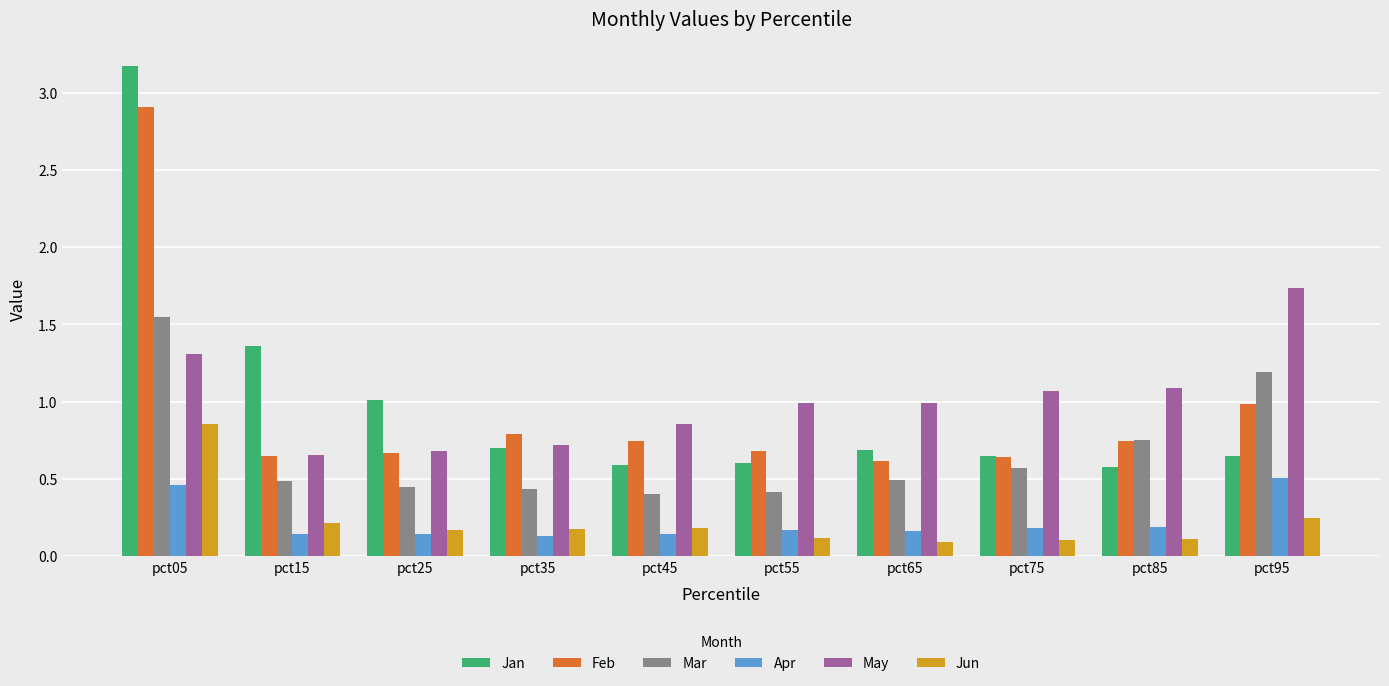

What is the average value of the May series?

1.0